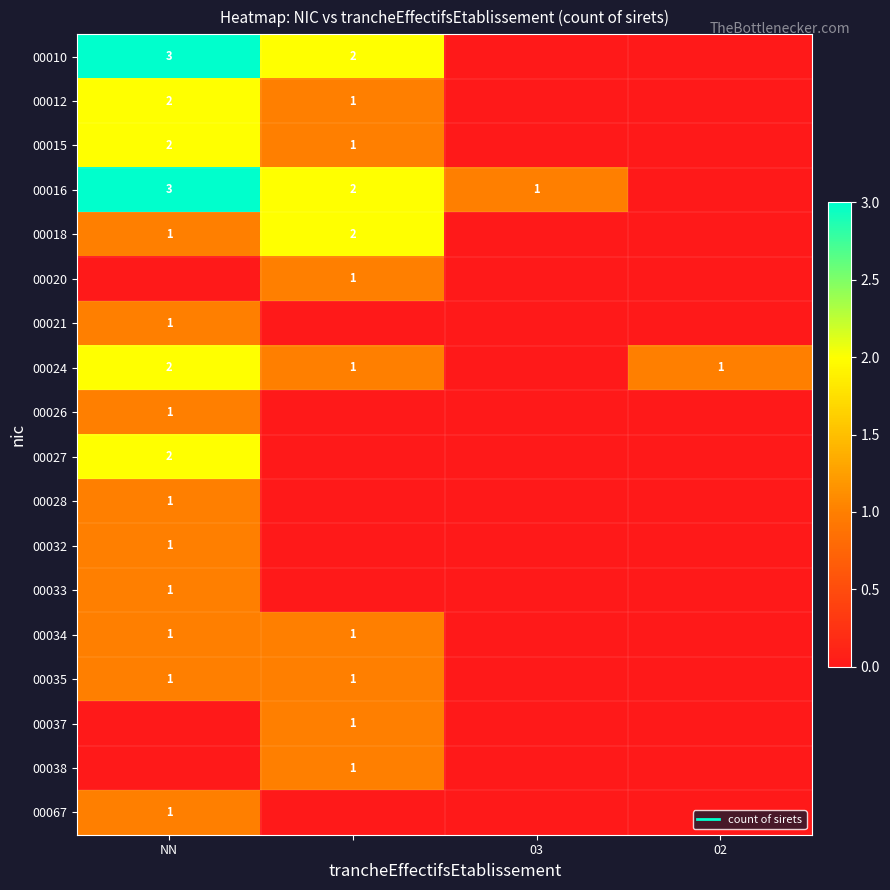

Is the value of 00018 at NN greater than the value of 00020 at NN?

Yes